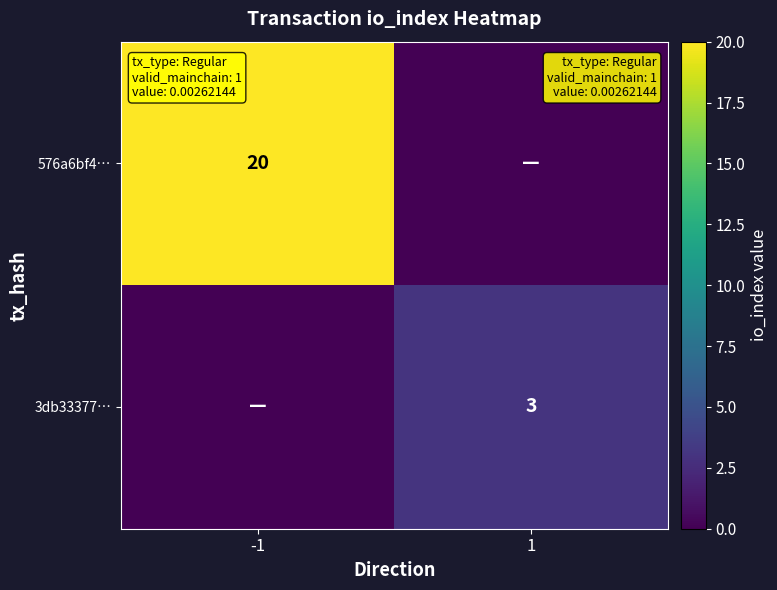

The 576a6bf4… series shows 7 at -1. True or false?

False